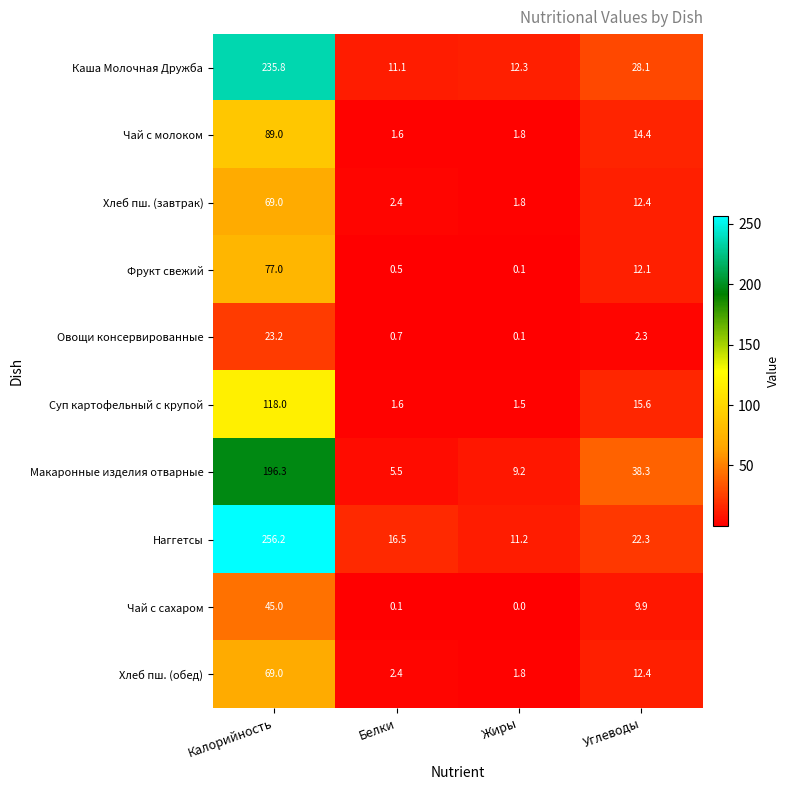

What is the maximum value for Наггетсы?

256.2